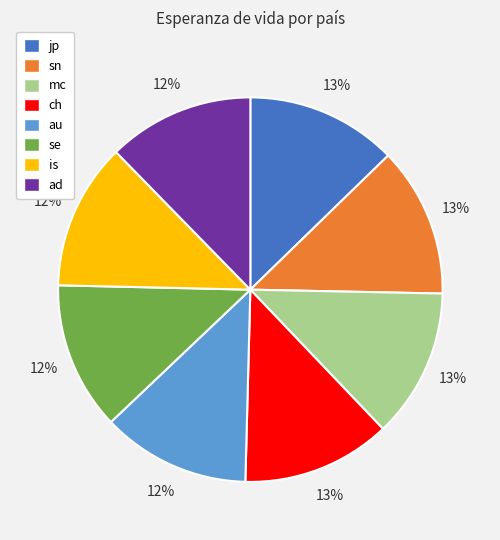

What percentage is the au slice, to the nearest percent?

12%